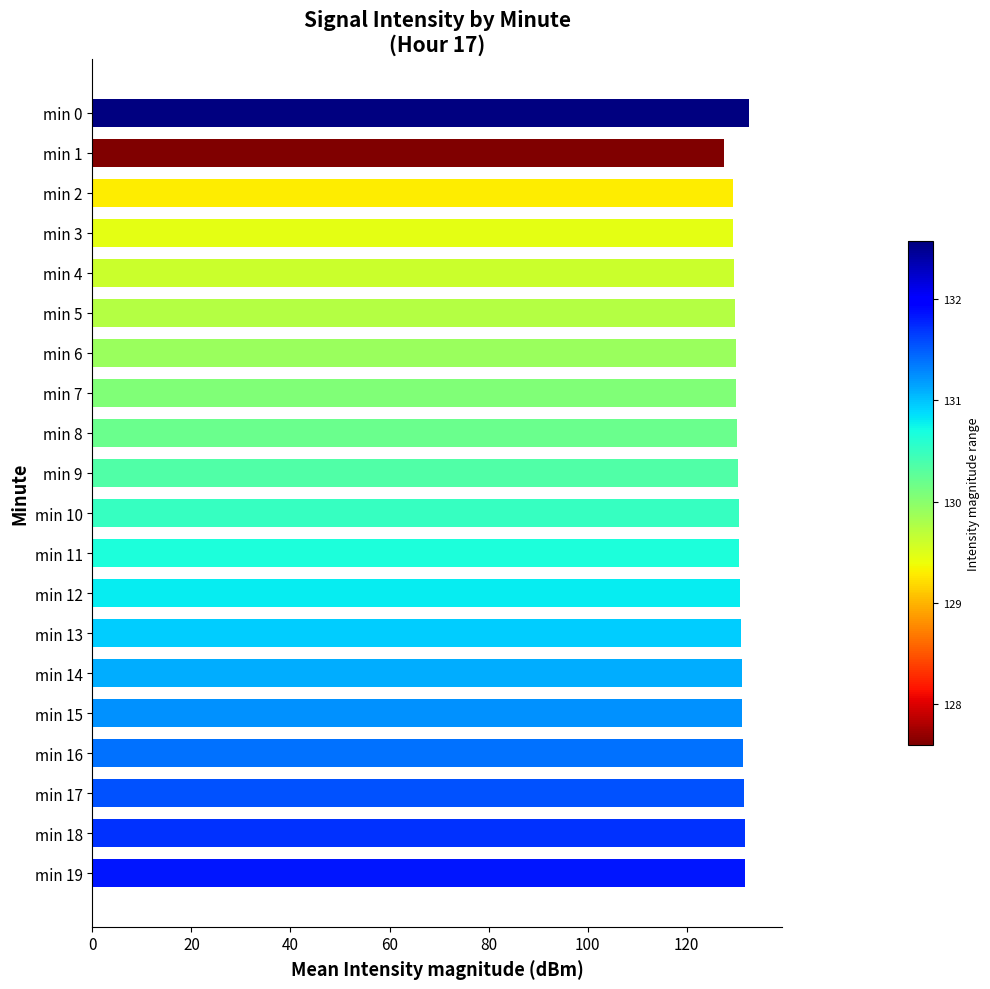

The value at min 3 is 87.1. True or false?

False